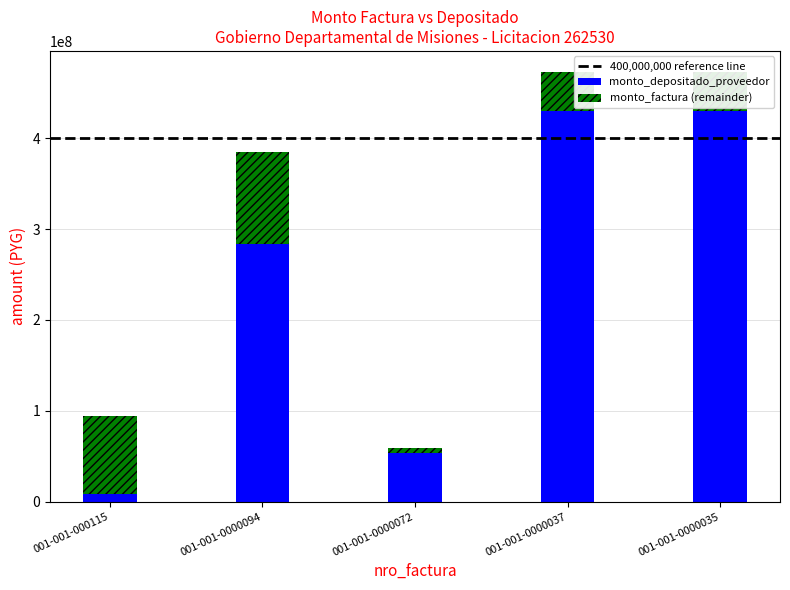

How many bars are there in total?

5